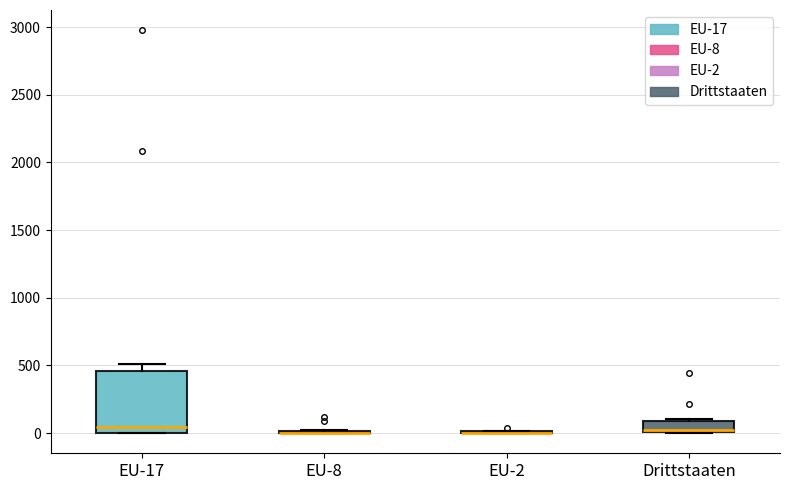

Where is the upper edge of the box for Drittstaaten on the y-axis? The values are not printed on the chart, so give them approximately, as read against the axis.

100